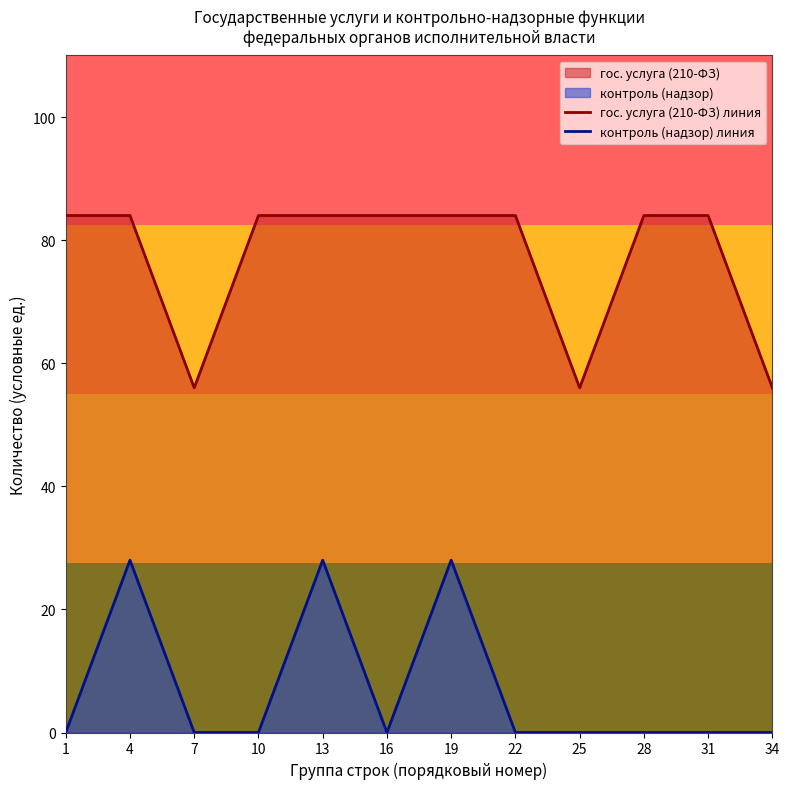

What is the spread (max minus min) of values at 28?

84